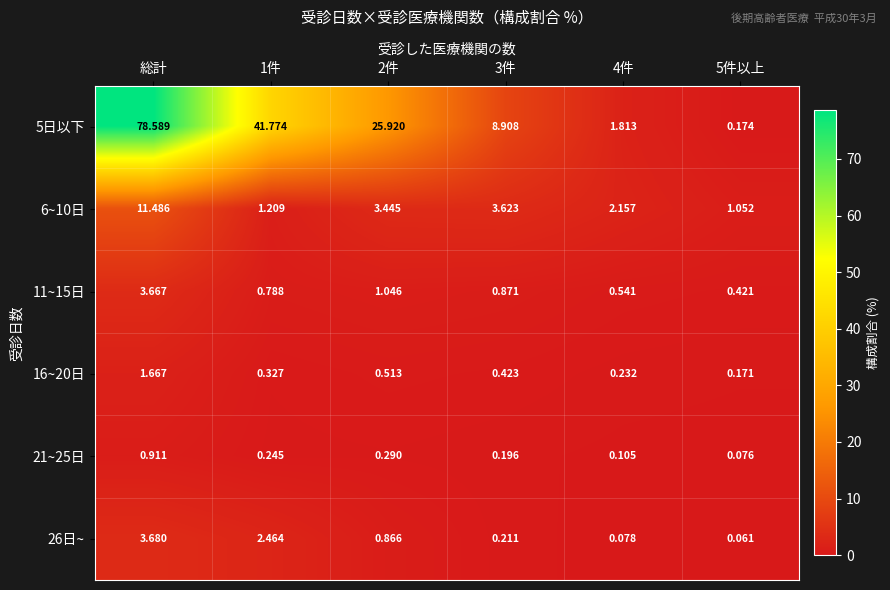

What is the total value across all series at 3件?

14.2